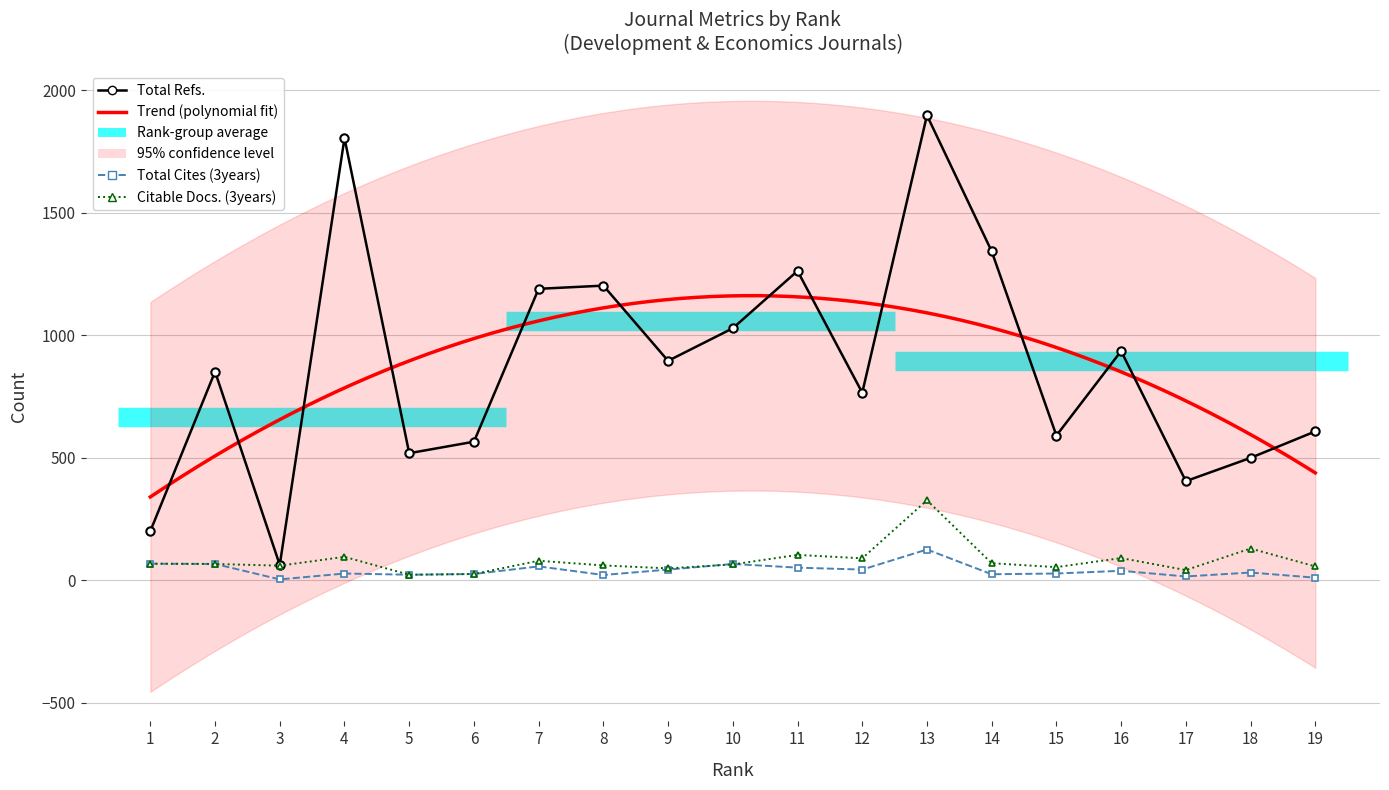

Does the chart have visible grid lines?

Yes